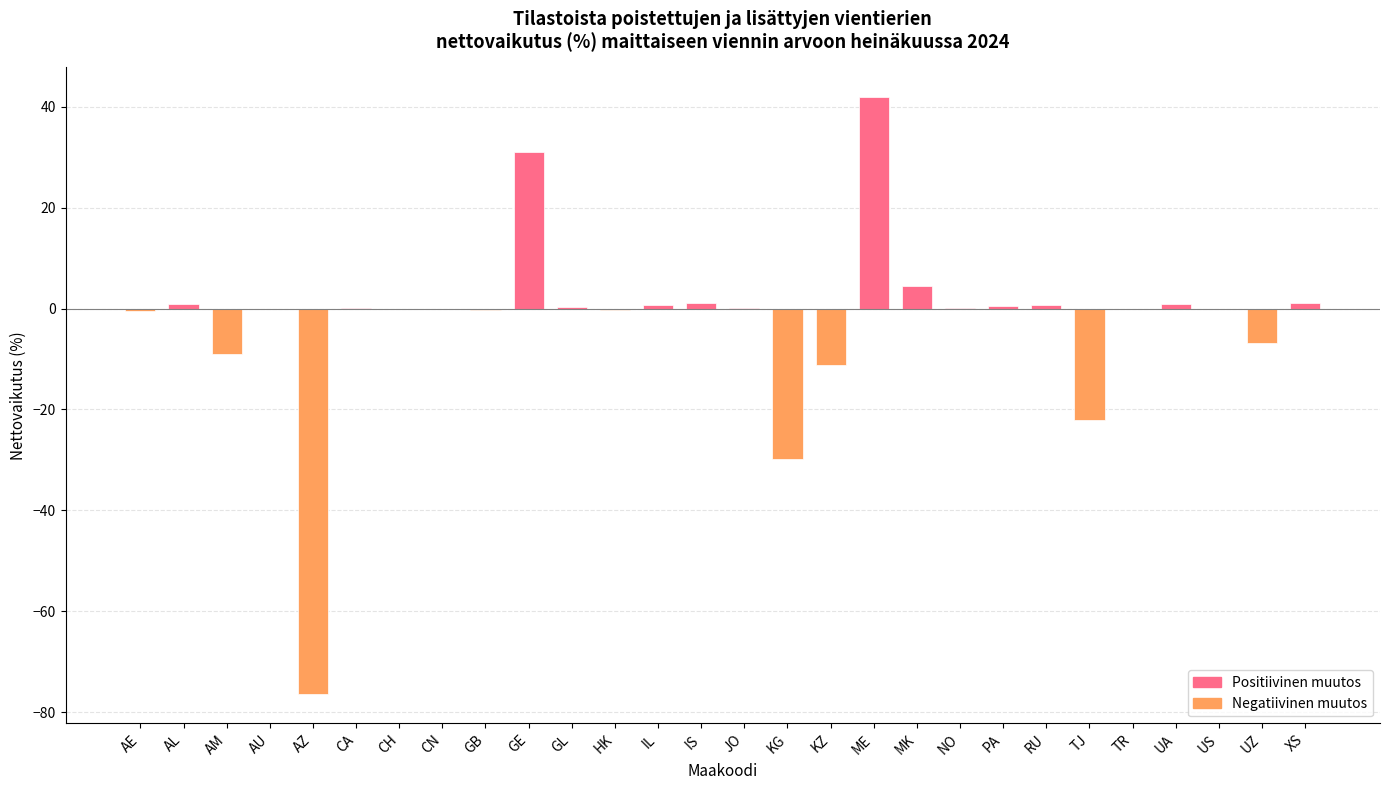

What is the greatest value displayed?

41.9